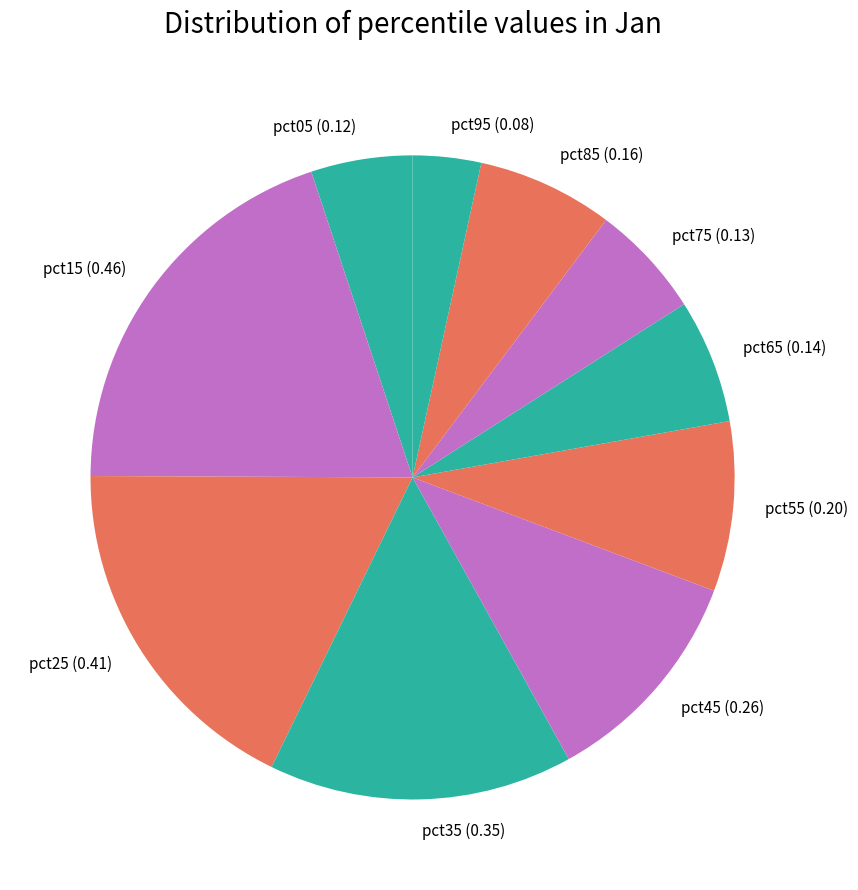

Rank the categories by value from highest to lowest.

pct15, pct25, pct35, pct45, pct55, pct85, pct65, pct75, pct05, pct95